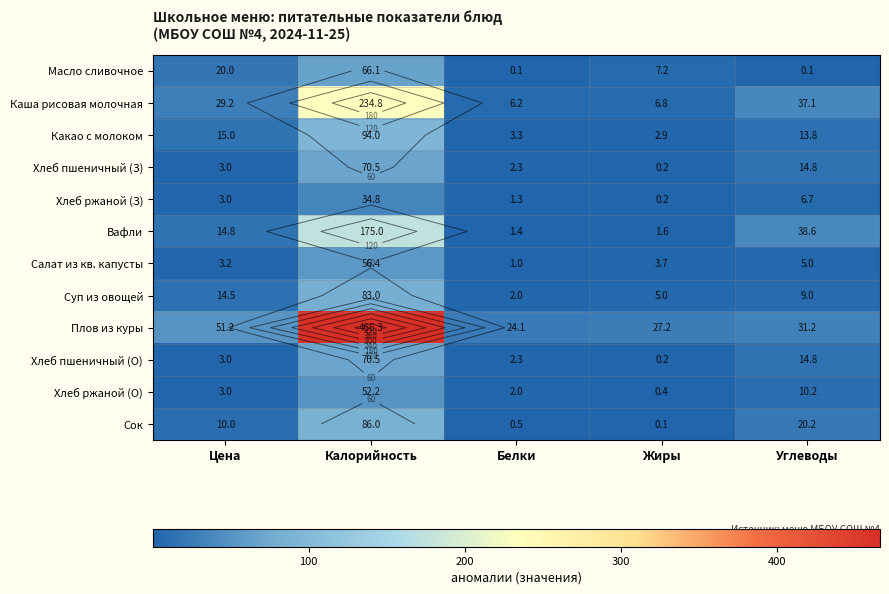

Between Калорийность and Жиры, which series saw the biggest shift?

Плов из куры